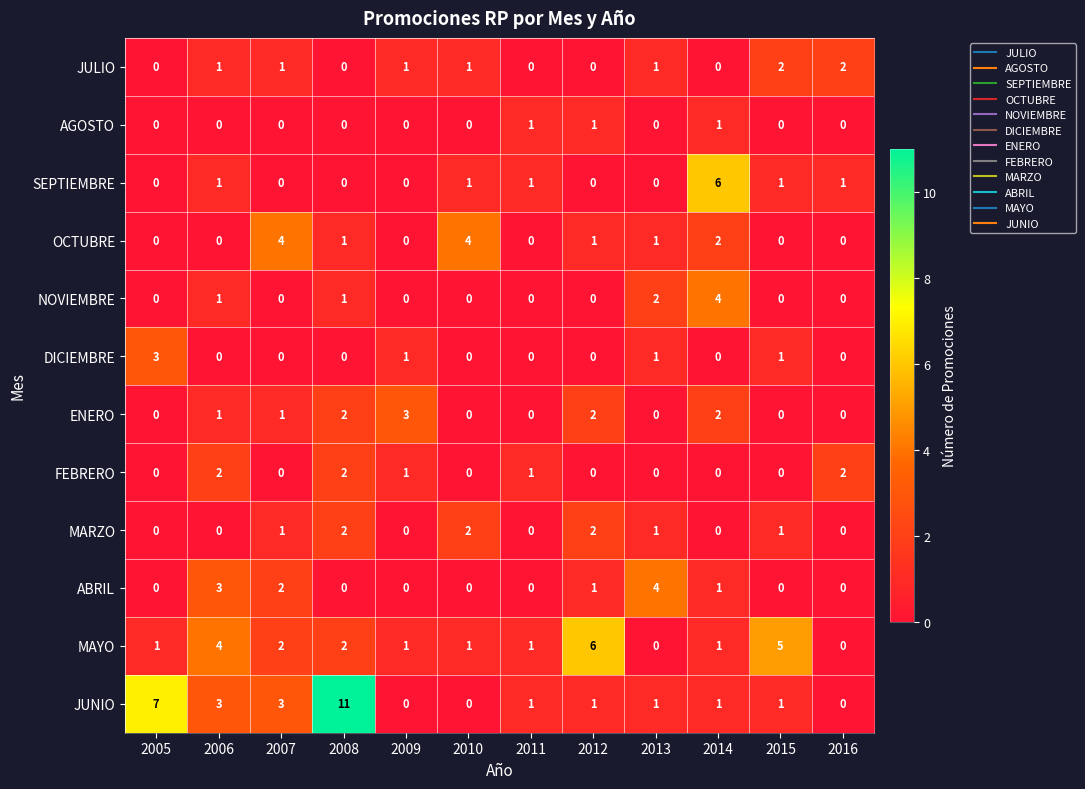

What is the total value across all series at 2014?

18